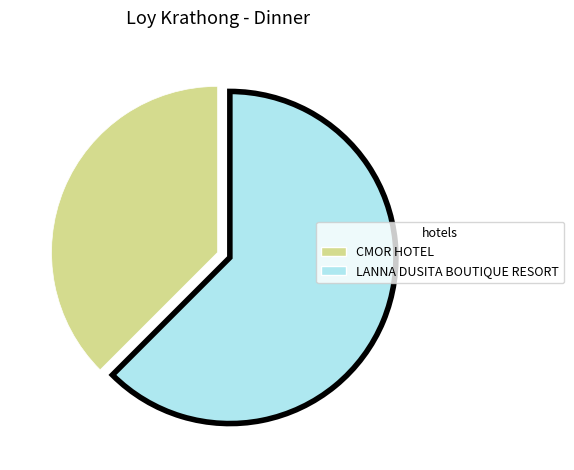

Is there any slice that represents more than half of the pie?

Yes